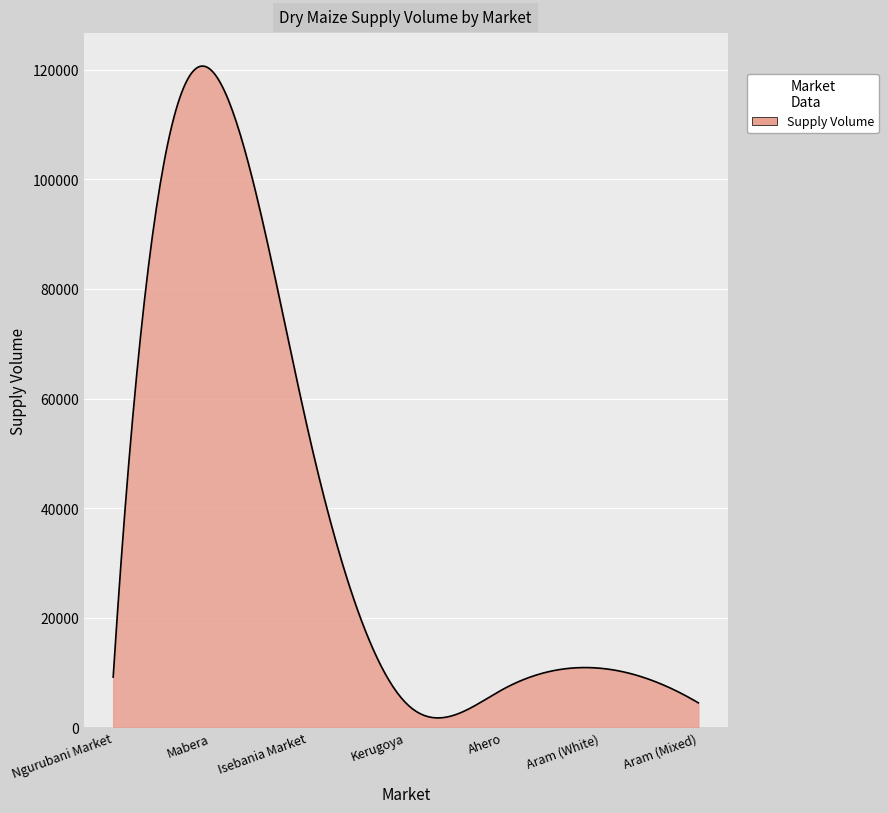

What is the maximum value shown in the chart?

120668.7